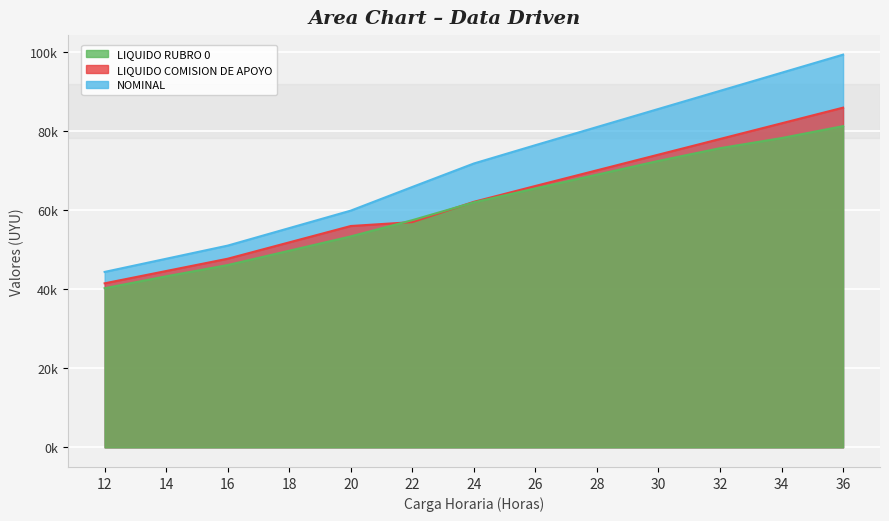

Rank the series at 30 from highest to lowest value.

NOMINAL, LIQUIDO COMISION DE APOYO, LIQUIDO RUBRO 0